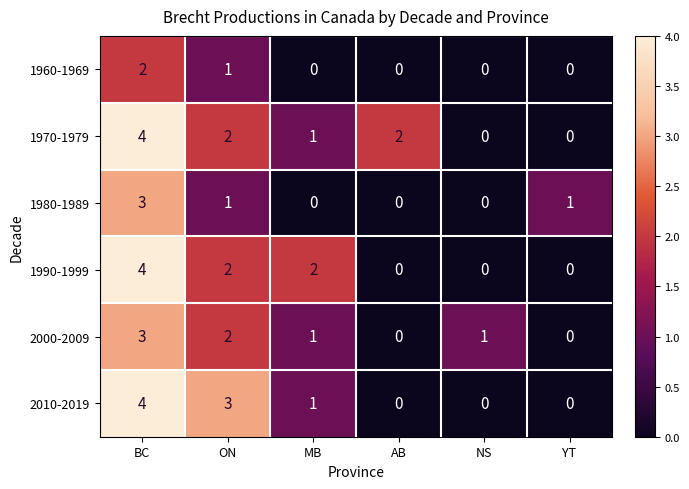

What is the difference between the second highest and second lowest values in the 2010-2019 series?

3